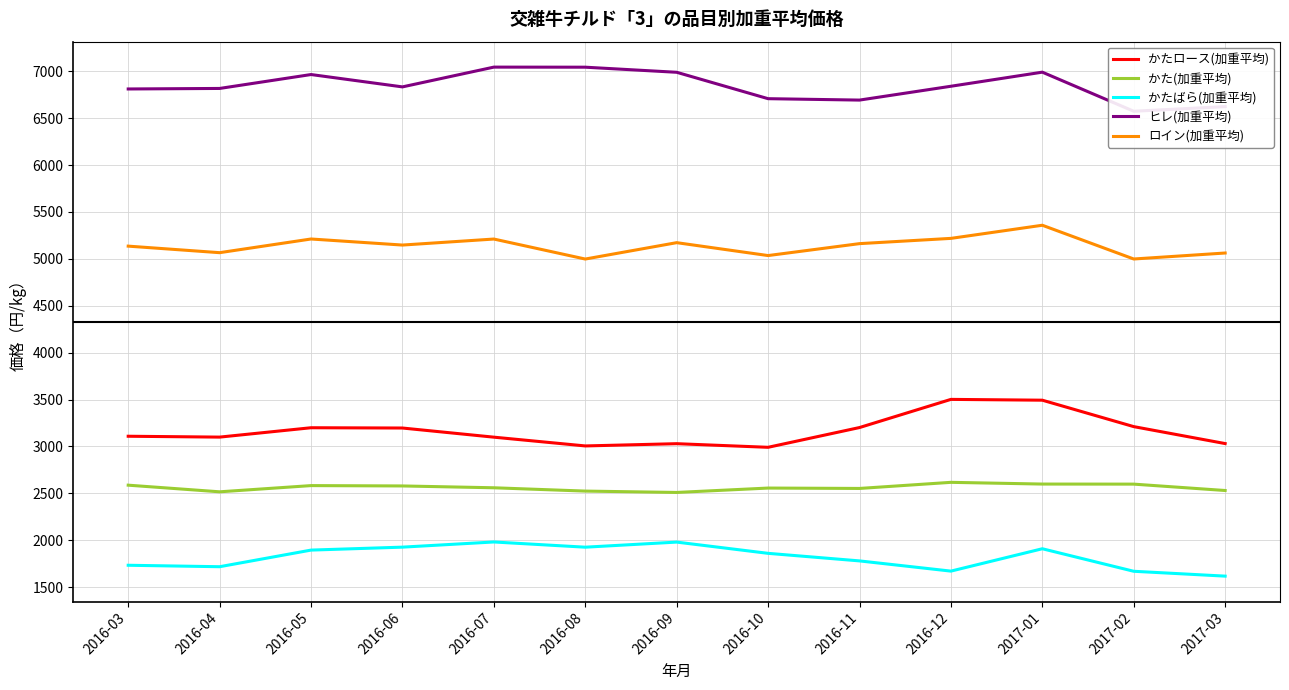

True or false: ロイン(加重平均) and ヒレ(加重平均) intersect in this chart.

False